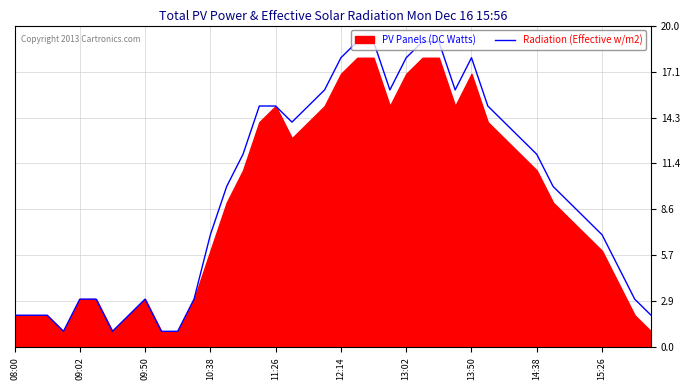

What is the difference between the values at 18 and 23?

1